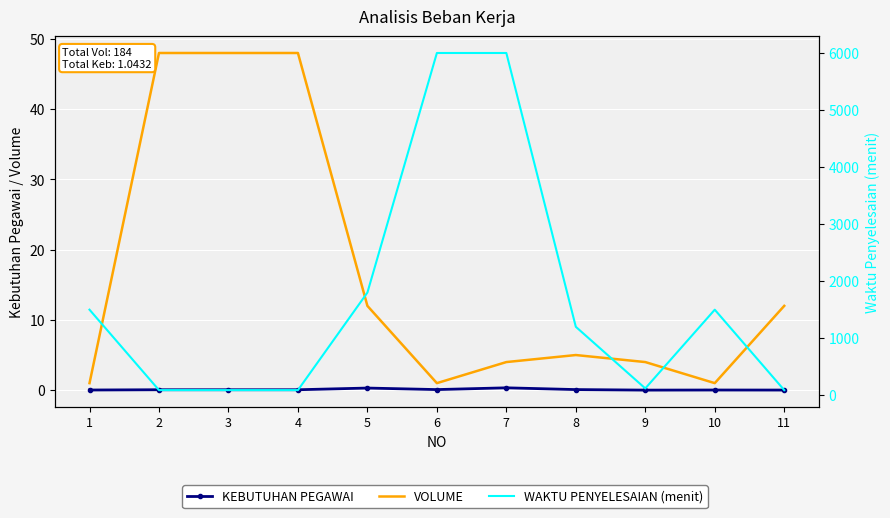

What is the value of the WAKTU PENYELESAIAN (menit) point at the 4th from the left?

90.0